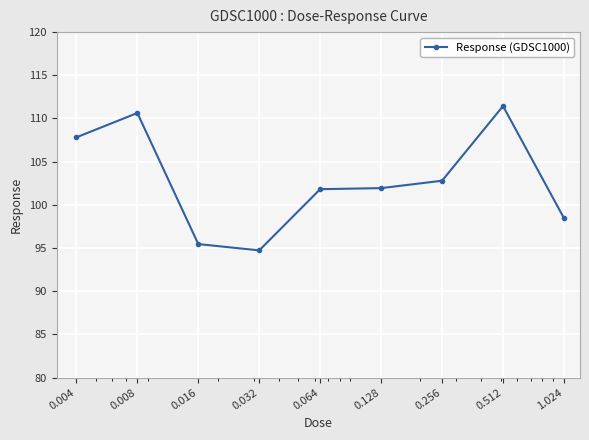

What is the minimum value shown in the chart?

94.7